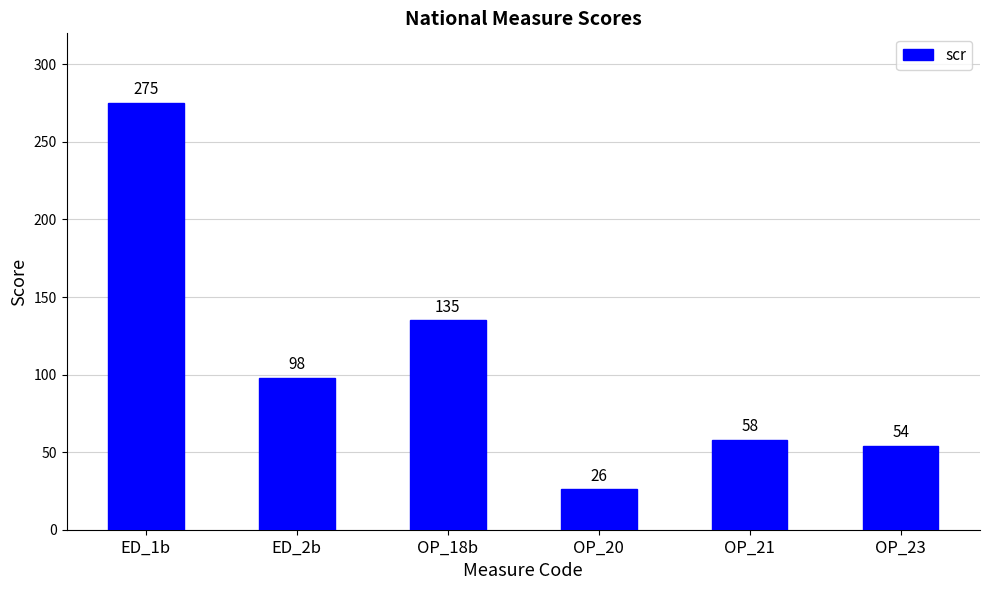

How many bars are there in total?

6